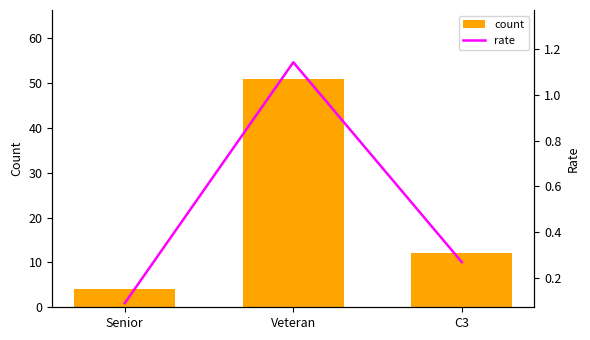

Which category has the highest value in the count series?

Veteran